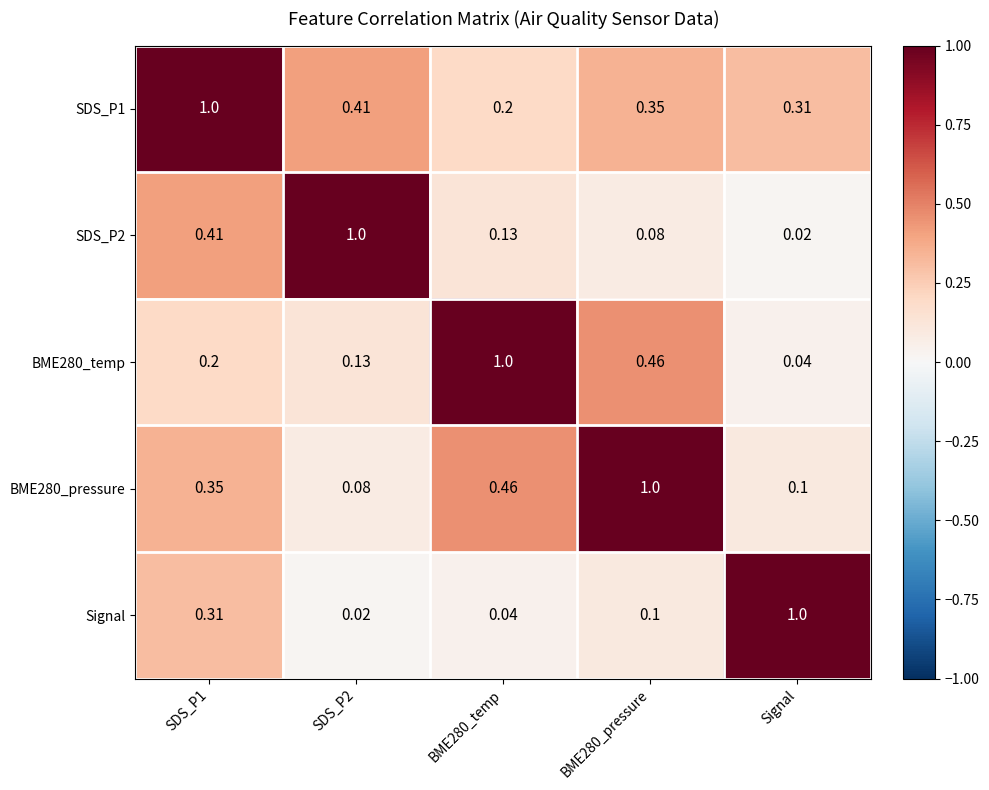

How many categories are shown in the chart?

5